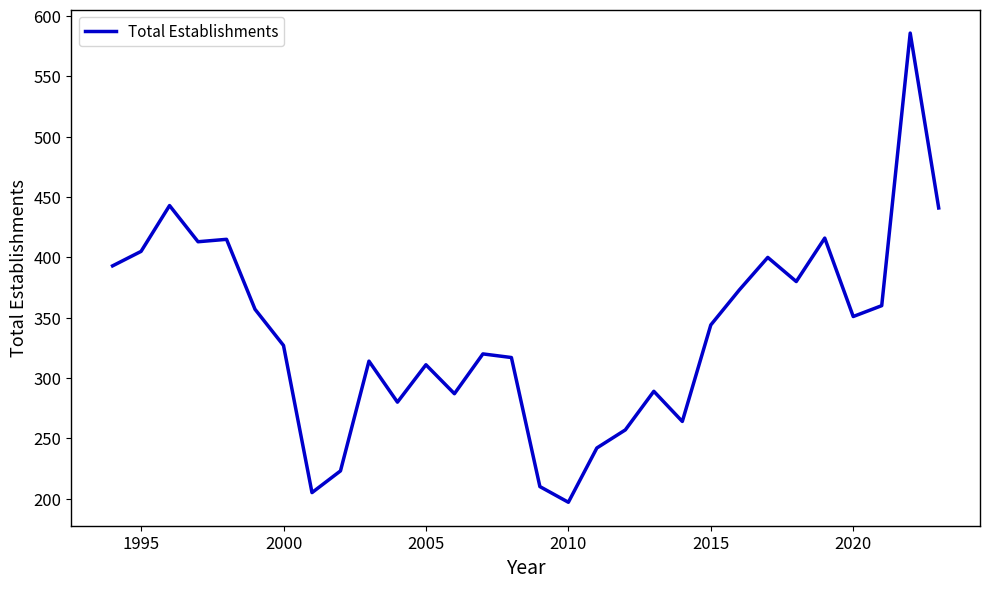

What is the difference between the maximum and minimum values?

389